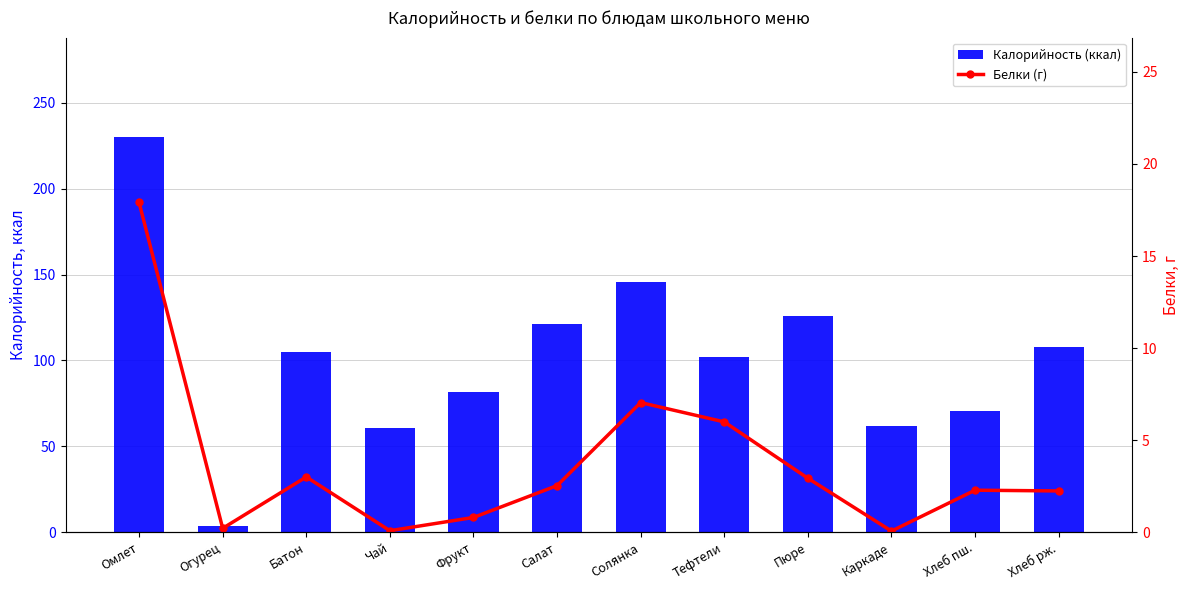

What is the label of the 10th bar from the right?

Батон